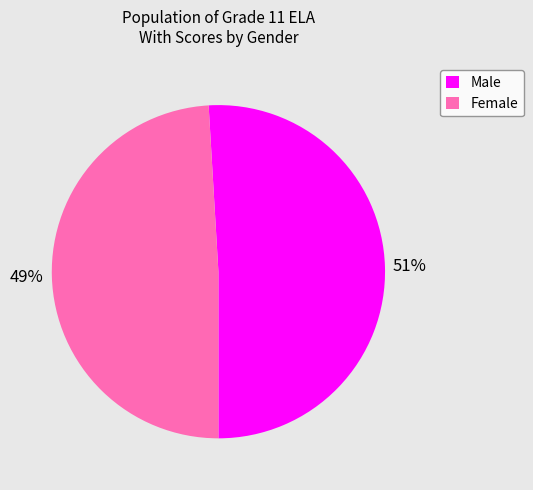

Which slice is the largest?

Male